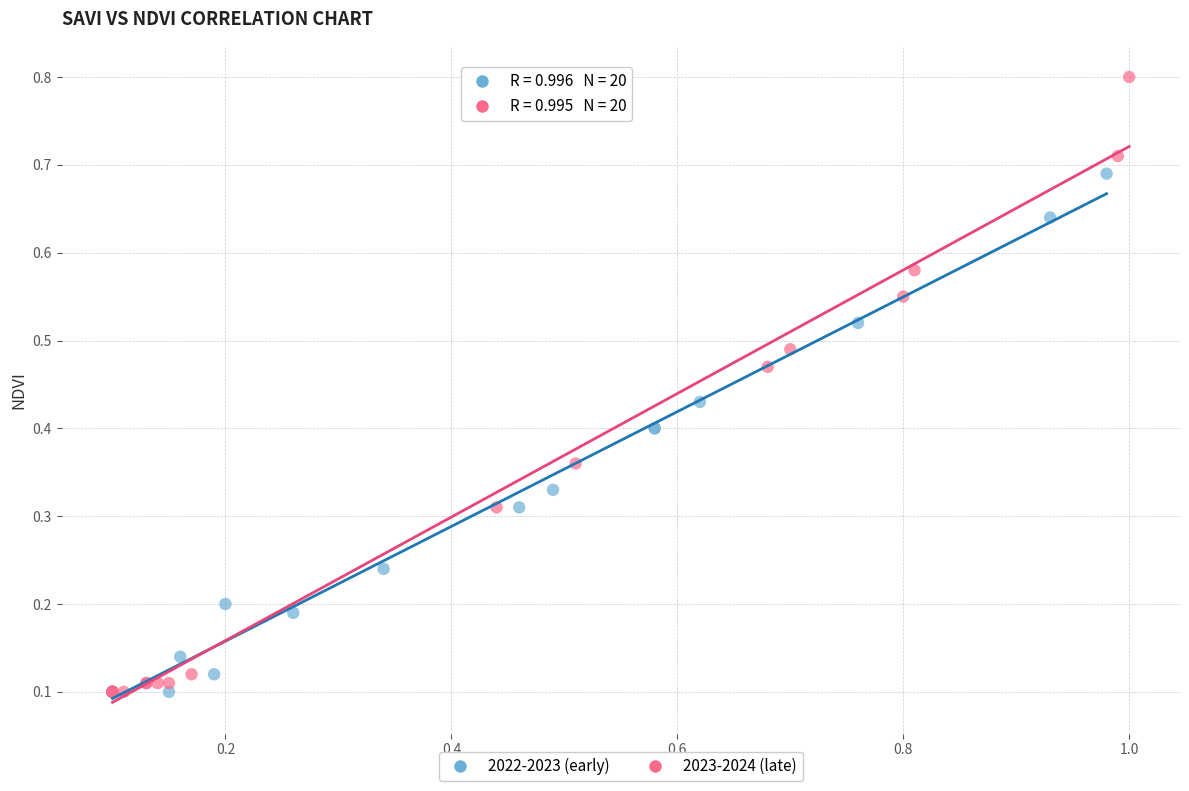

Which series has the widest spread of Y values?

2023-2024 (late)